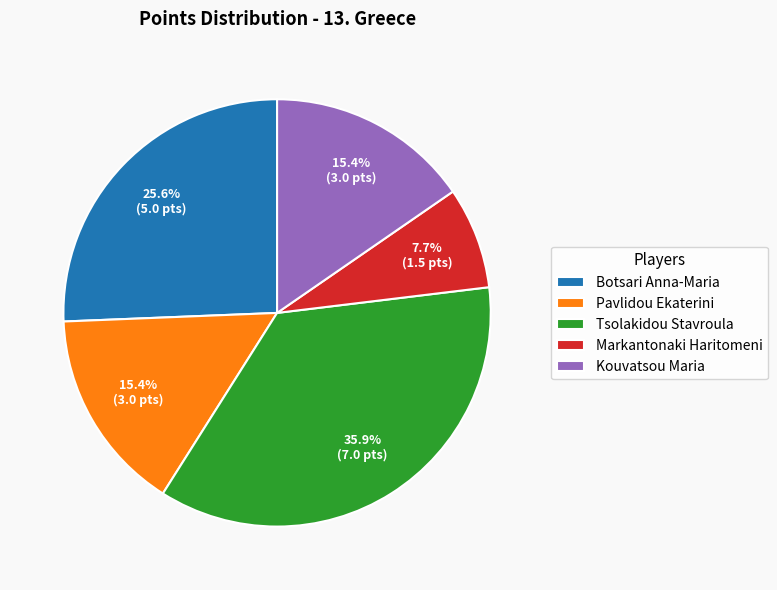

Is it true that Botsari Anna-Maria is 36% of the pie?

False